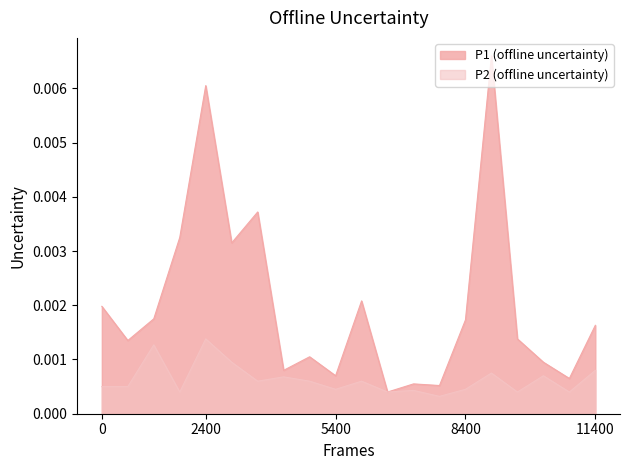

True or false: P2 and P1 cross at least once.

False